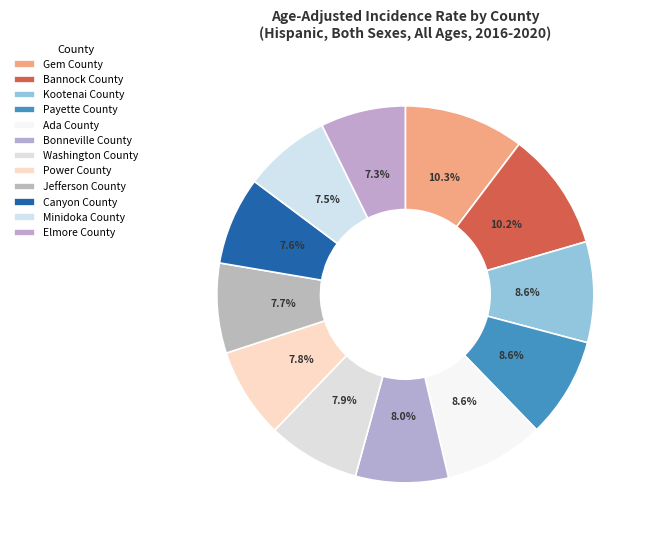

What percentage is NOT represented by Ada County?

91.4%